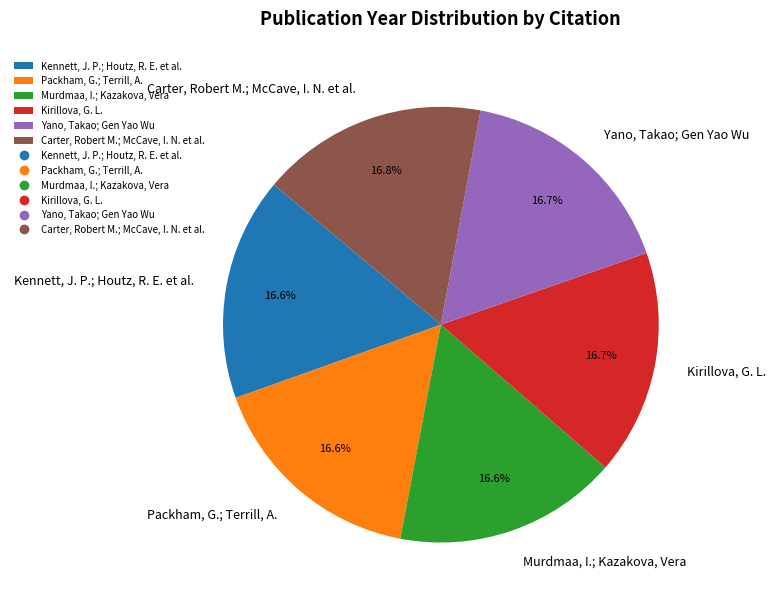

Is Kennett, J. P.; Houtz, R. E. et al. the majority of the pie?

No